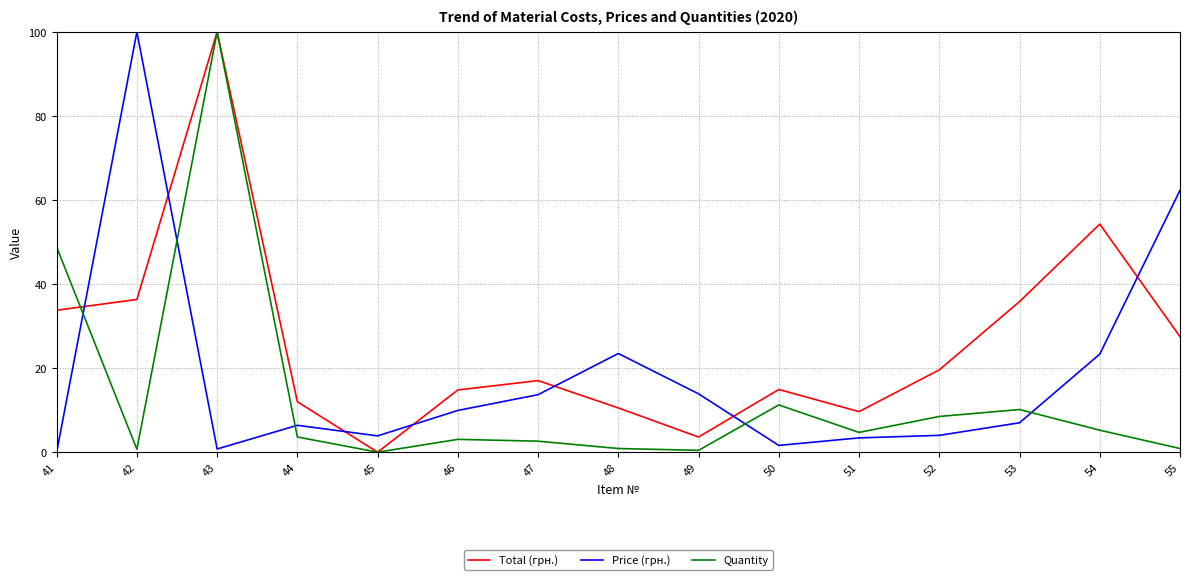

Where is Quantity nearest to the value 50?

41